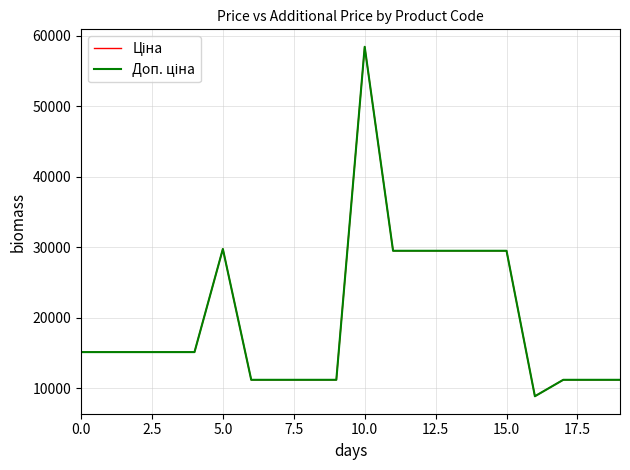

Is this an area chart (filled region under the line)?

No